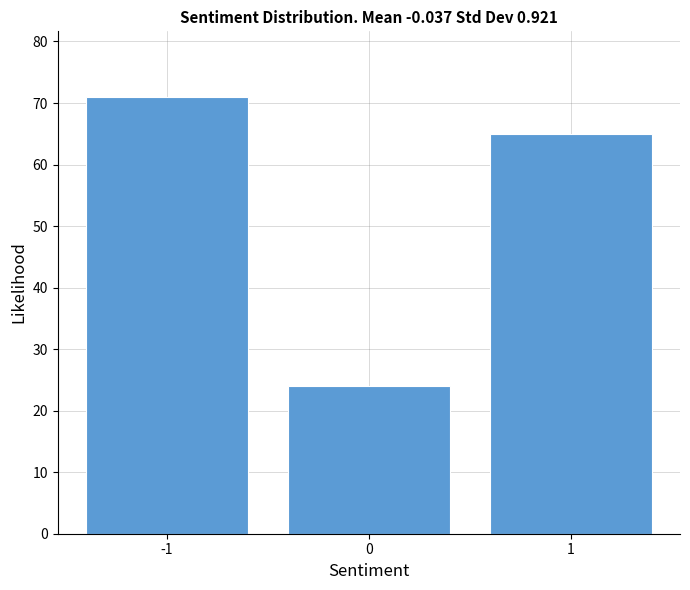

Reading left to right, transcribe all the data shown in this chart.

71	24	65